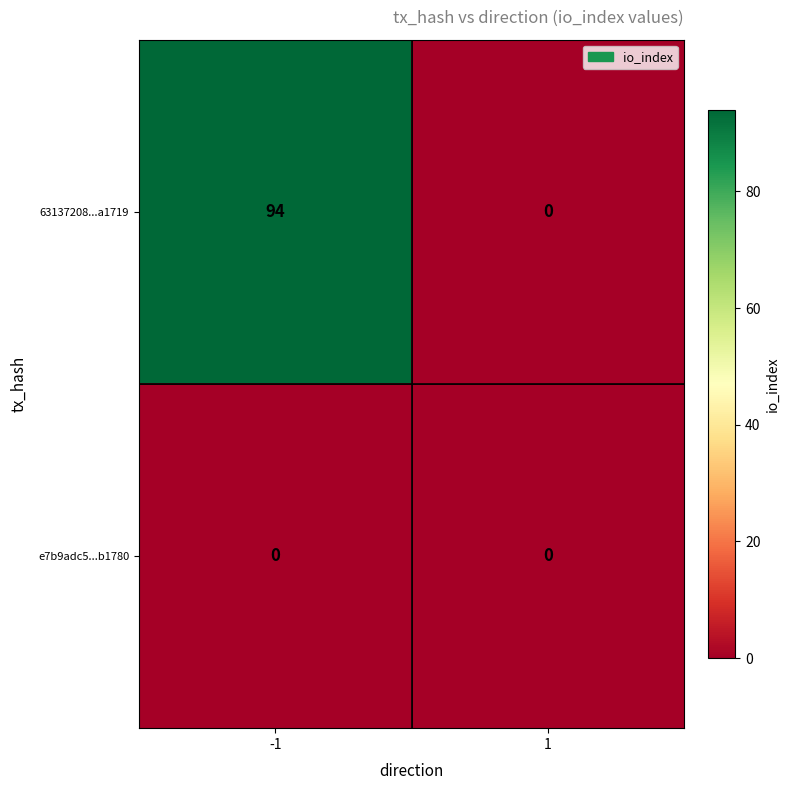

At which category does the chart reach its peak across all series?

-1